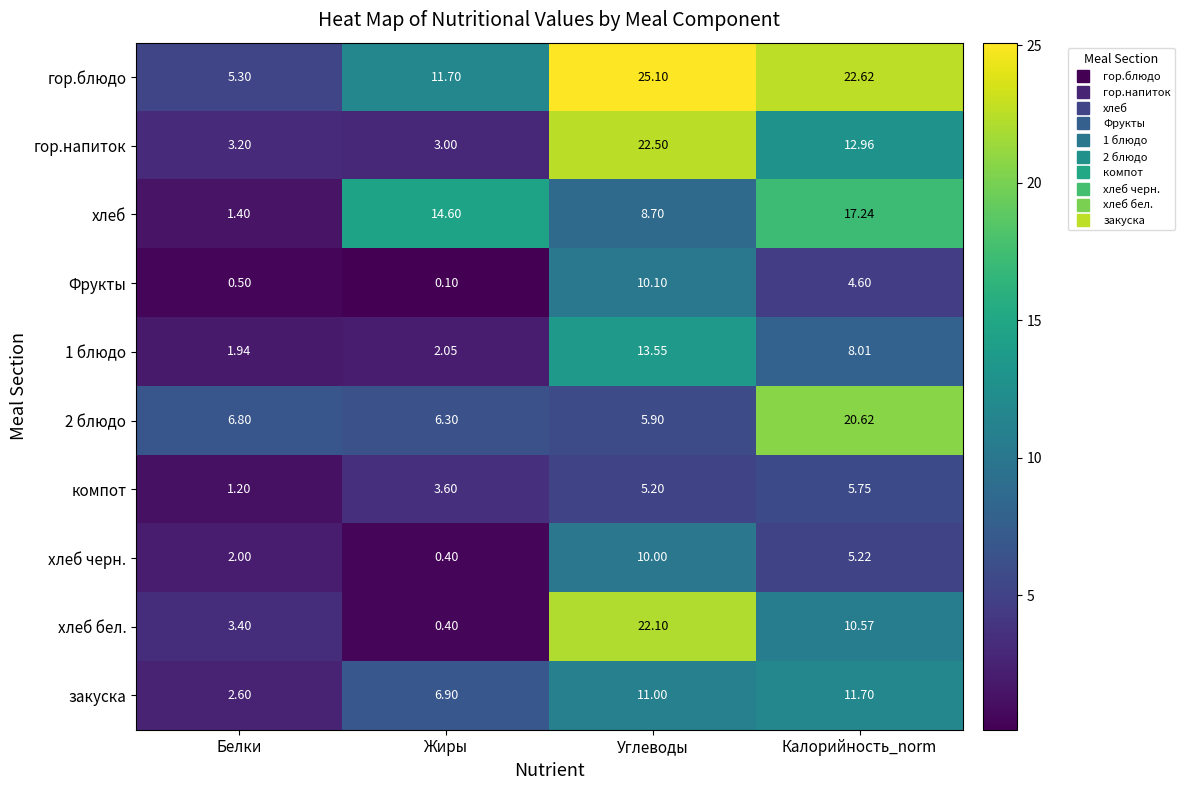

Rank the series by their maximum value, from highest to lowest.

гор.блюдо, гор.напиток, хлеб бел., 2 блюдо, хлеб, 1 блюдо, закуска, Фрукты, хлеб черн., компот